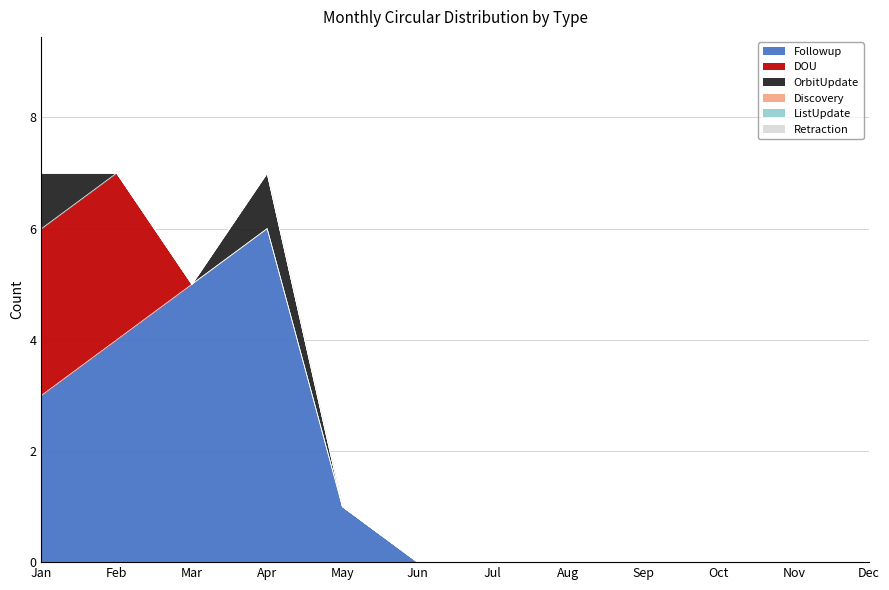

True or false: DOU has a value of 0 at Sep.

True